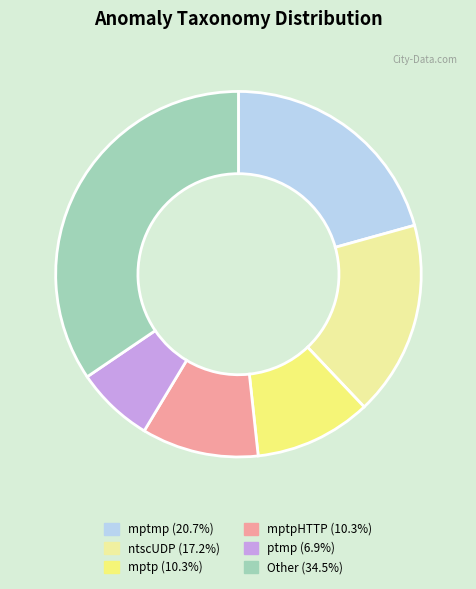

Does any single category account for the majority?

No